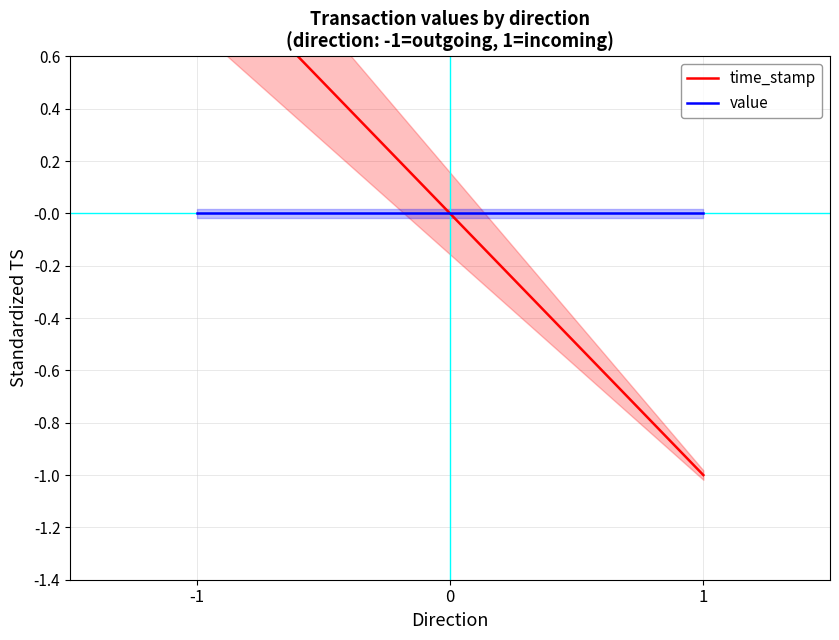

Is it true that time_stamp equals 1 at -1?

True